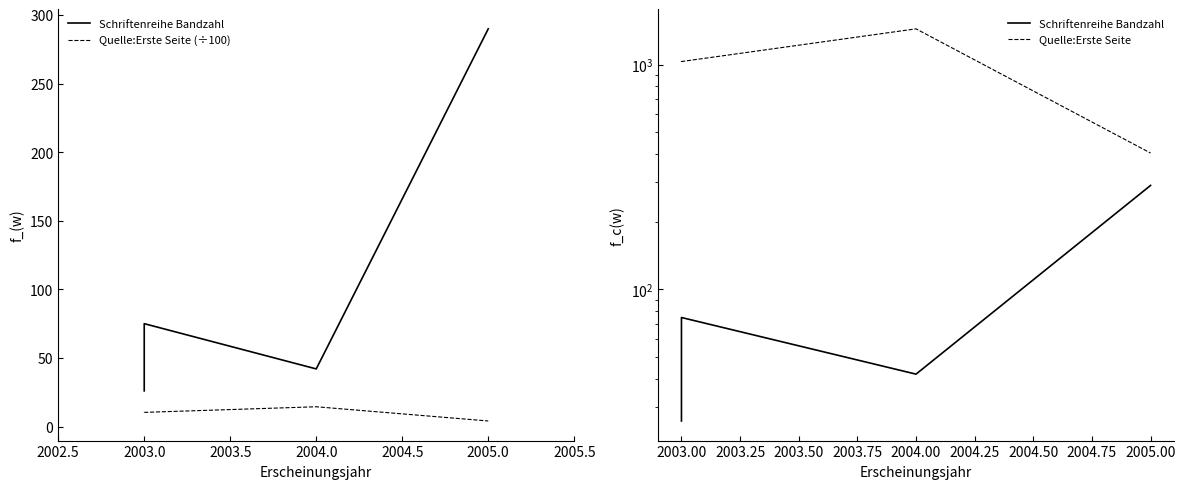

What are all the series names shown in the legend?

Schriftenreihe Bandzahl, Quelle:Erste Seite (÷100), Quelle:Erste Seite